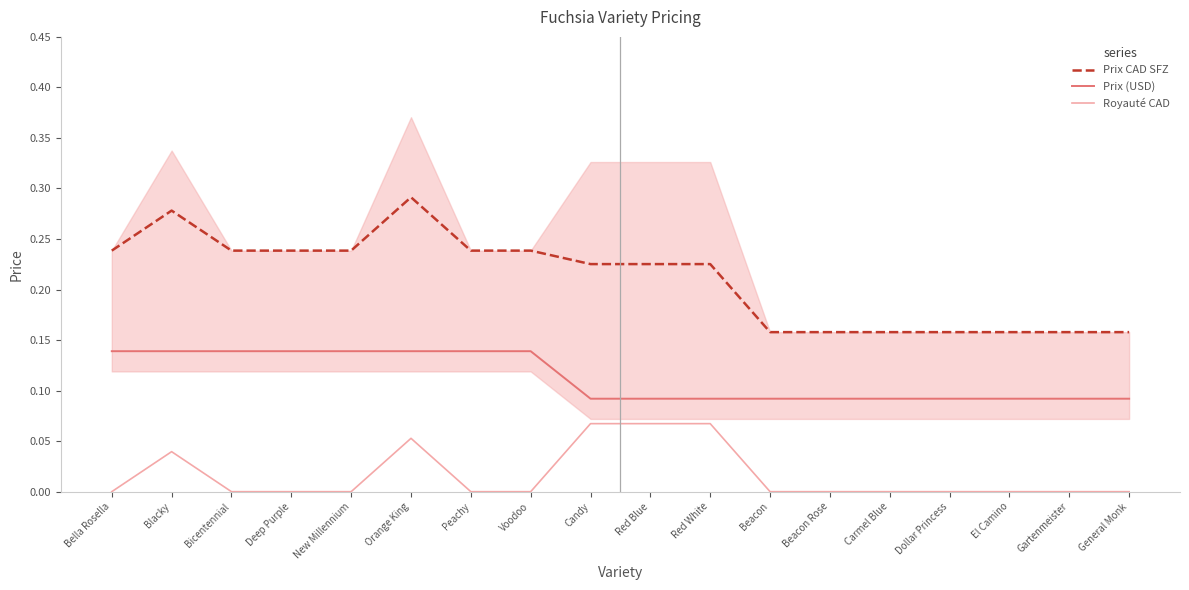

Is the value of Prix (USD) at Carmel Blue greater than the value of Prix CAD SFZ at Carmel Blue?

No